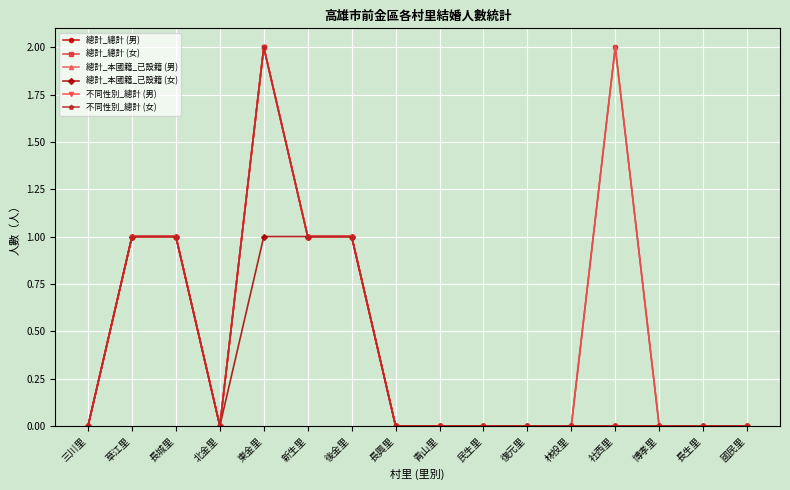

Is the value of 總計_本國籍_已設籍 (男) at 民生里 greater than the value of 總計_總計 (女) at 長城里?

No